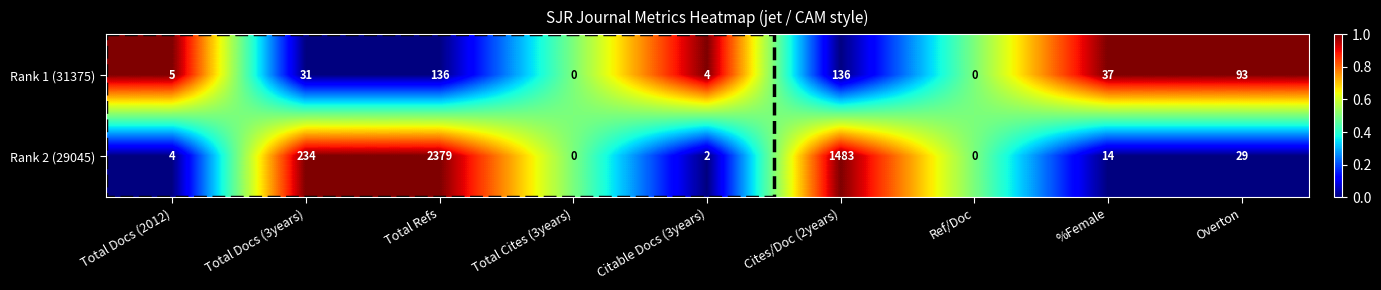

What is the highest value of the Rank 1 (31375) series?

136